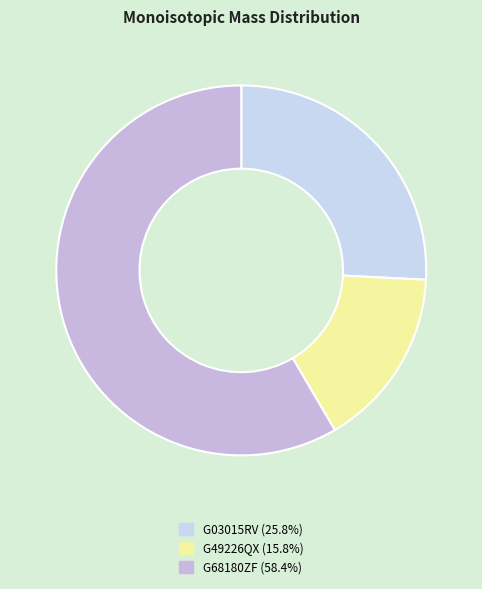

How many segments does this pie chart have?

3